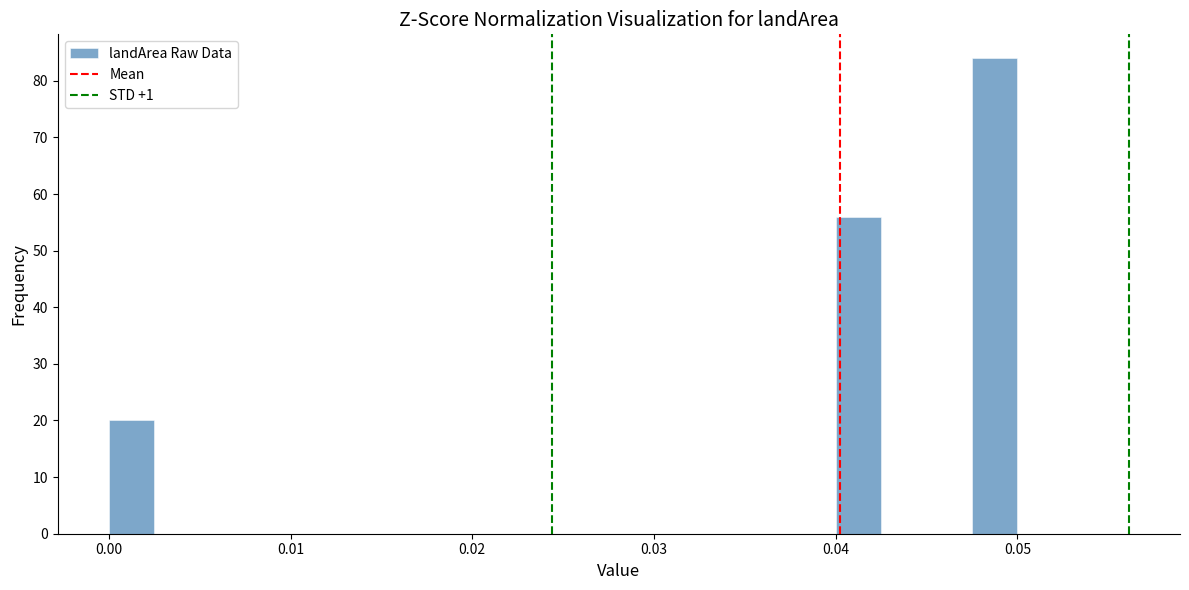

Read against the x-axis, roughly where is the centre of the tallest bar?

0.049